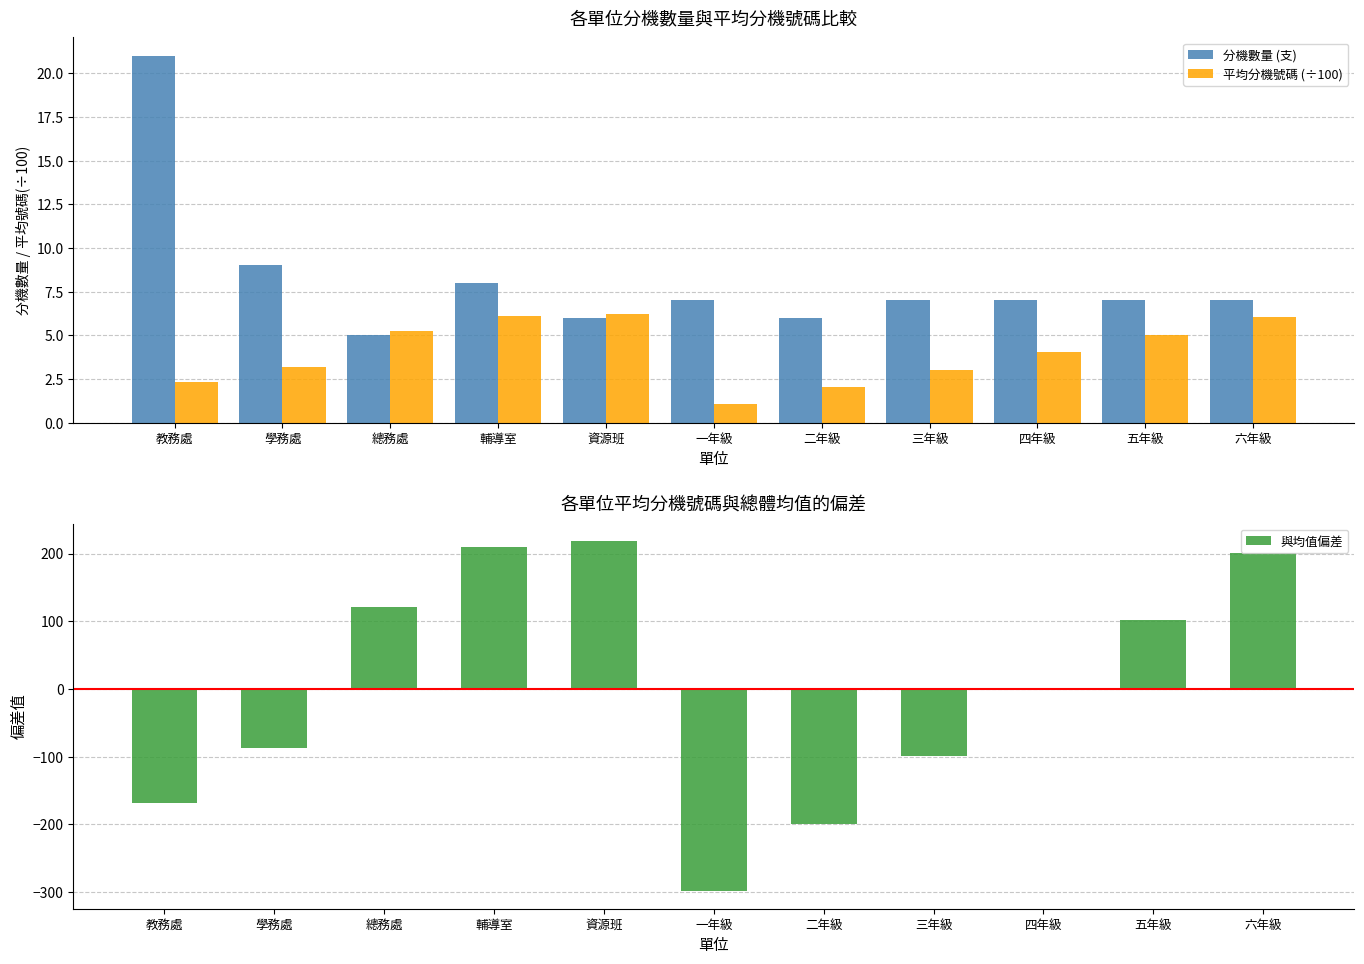

Count the number of categories in the chart.

11